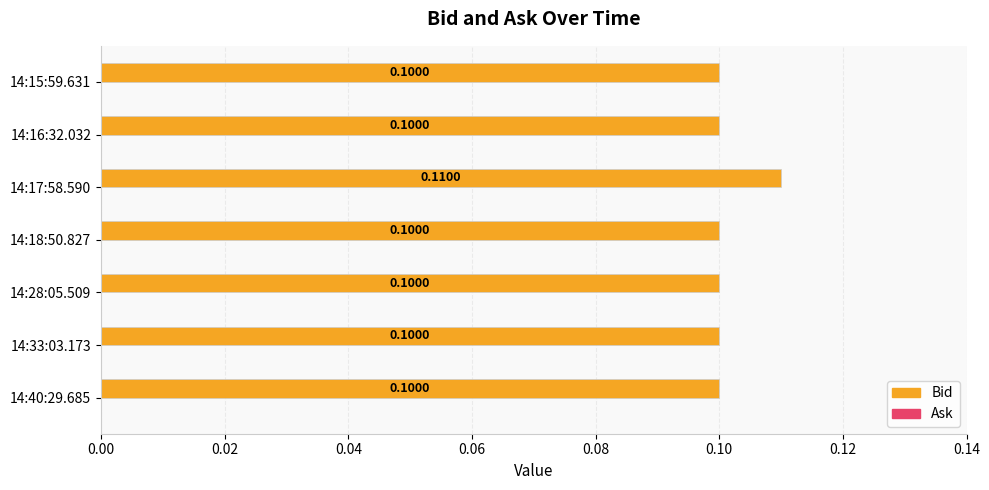

What is the sum of all values?

0.7